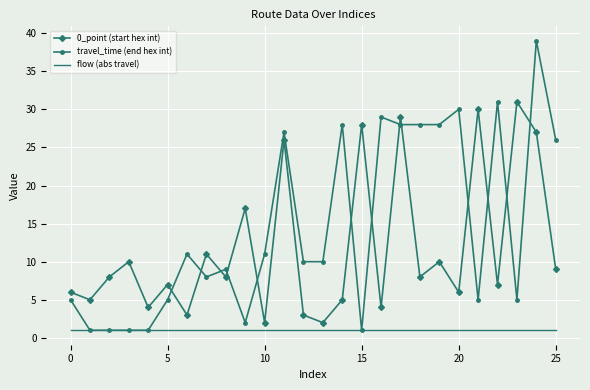

True or false: 0_point (start hex int) and flow (abs travel) intersect in this chart.

False